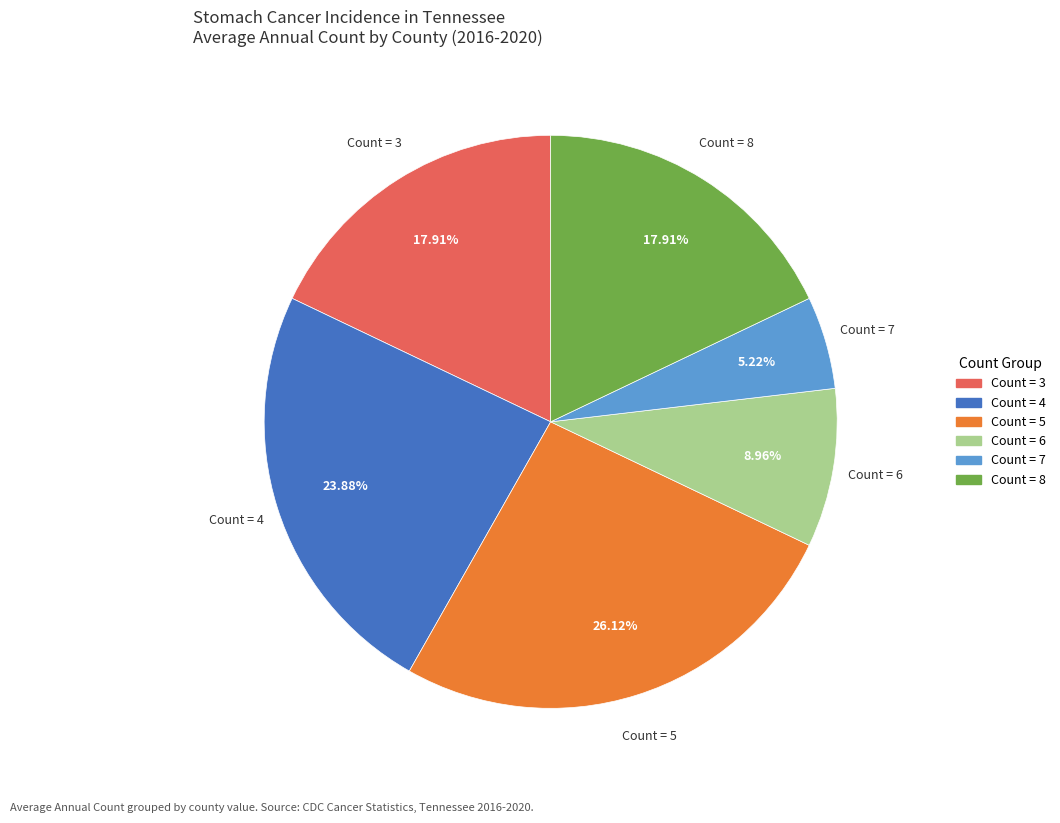

Is there a majority slice in this chart?

No